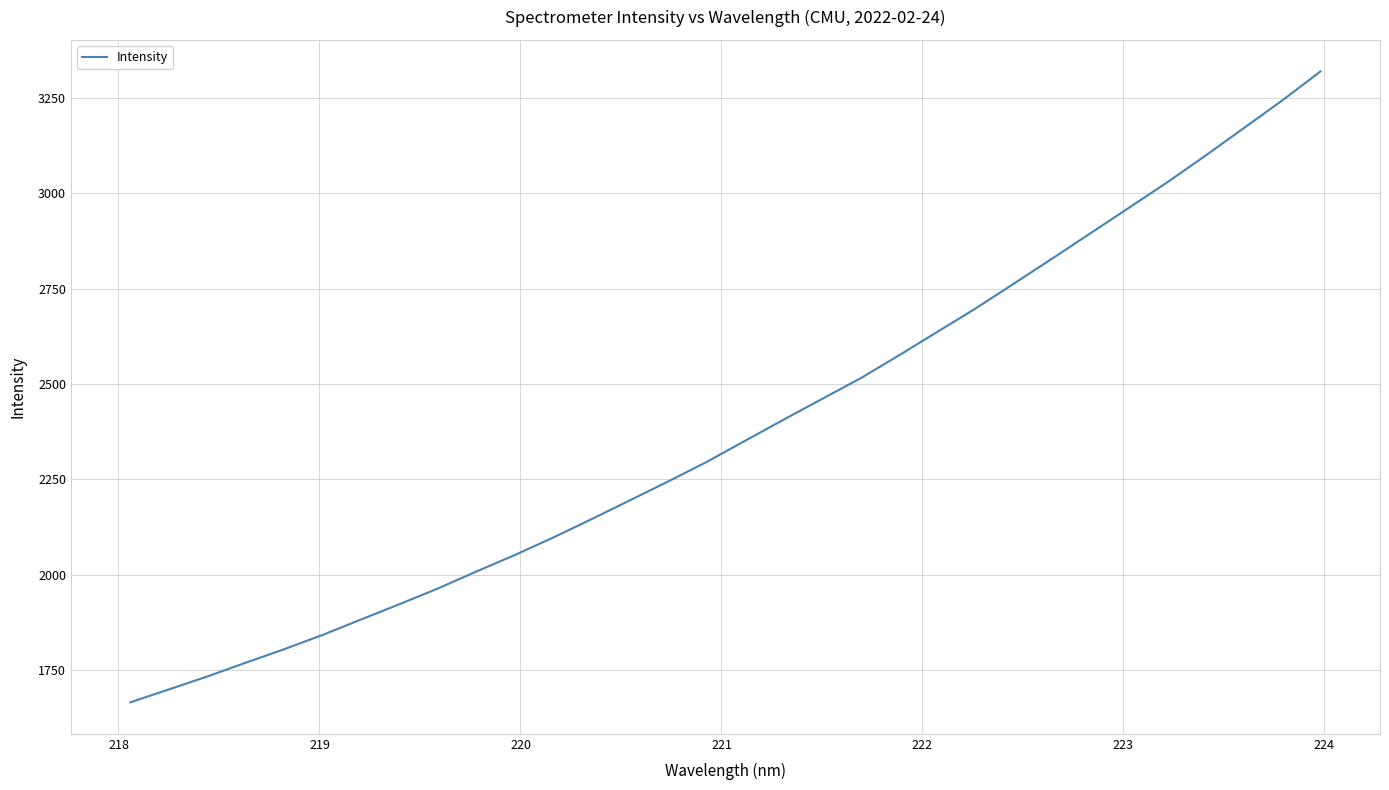

What is the difference between the maximum and minimum values?

1653.6